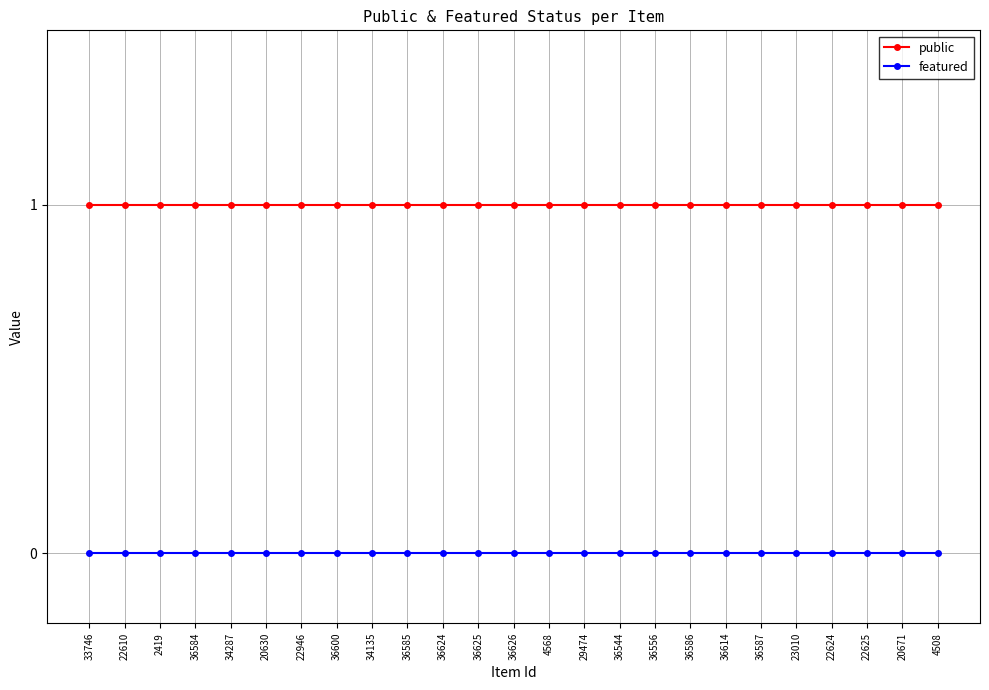

True or false: public and featured intersect in this chart.

False